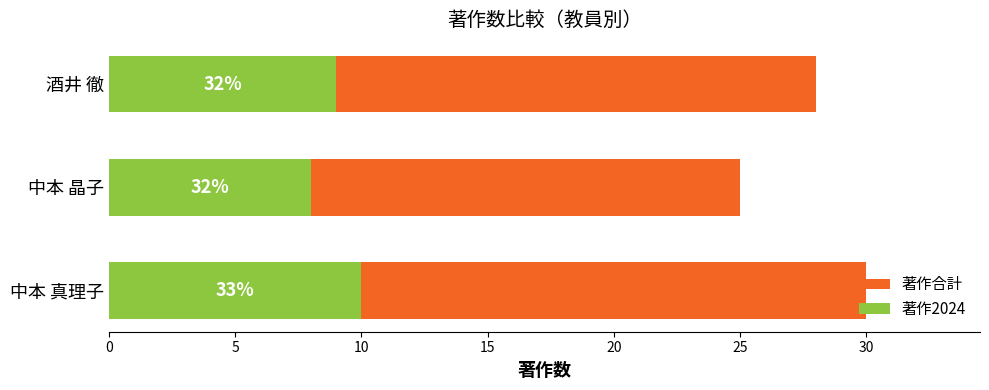

What is the smallest value displayed?

8